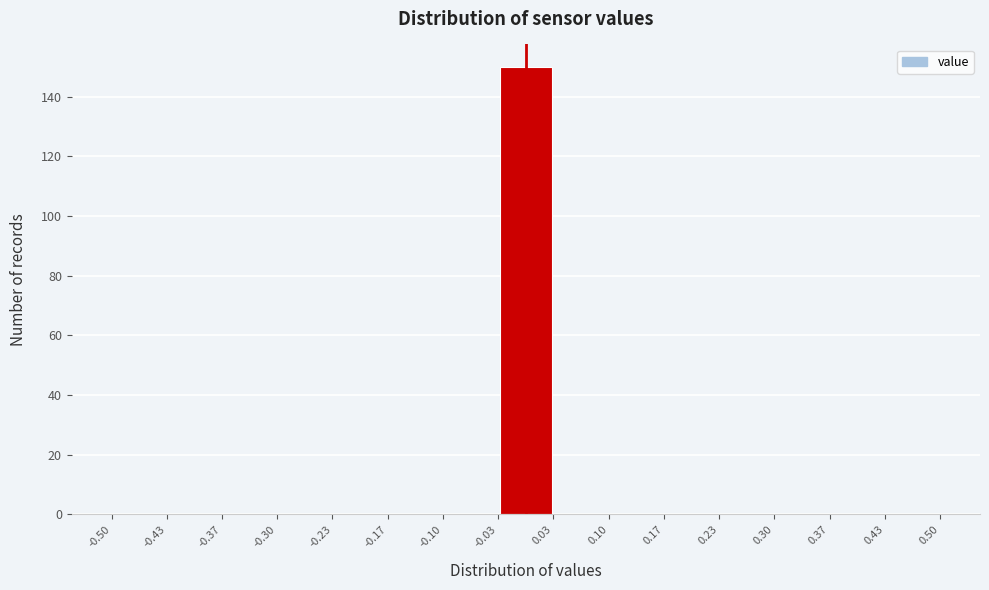

Reading left to right, transcribe this chart: for each bar, give the range it covers on the x-axis and its height. The values are not printed on the chart, so give them approximately, as read against the axis.

-0.50 to -0.43: 0
-0.43 to -0.37: 0
-0.37 to -0.30: 0
-0.30 to -0.23: 0
-0.23 to -0.17: 0
-0.17 to -0.10: 0
-0.10 to -0.03: 0
-0.03 to 0.03: 150
0.03 to 0.10: 0
0.10 to 0.17: 0
0.17 to 0.23: 0
0.23 to 0.30: 0
0.30 to 0.37: 0
0.37 to 0.43: 0
0.43 to 0.50: 0